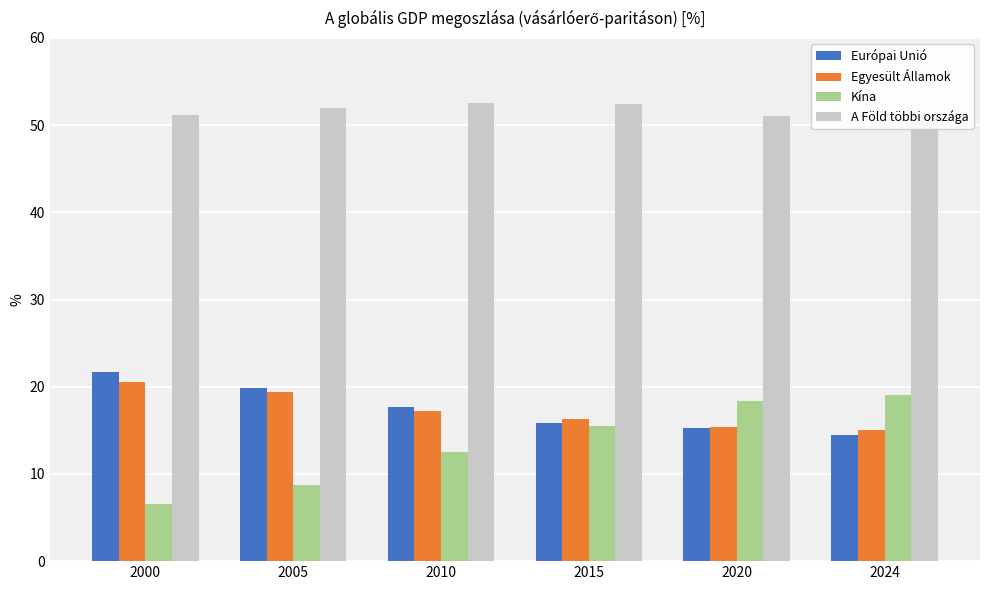

At which label is Egyesült Államok closest to 17?

2010